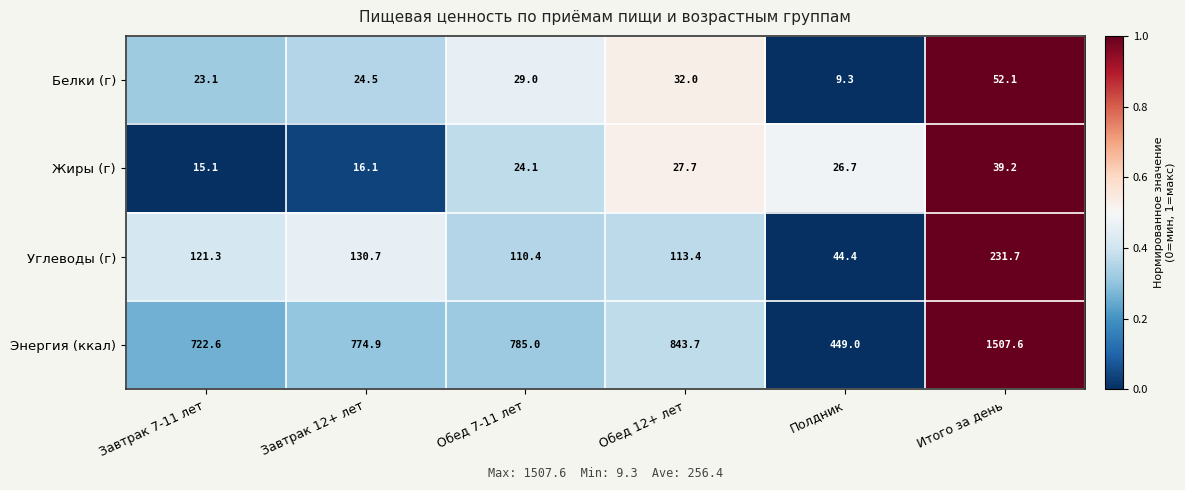

Reading left to right, what are all the values shown in this chart?

Белки (г): 23.1	24.5	29.0	32.0	9.3	52.1
Жиры (г): 15.1	16.1	24.1	27.7	26.7	39.2
Углеводы (г): 121.3	130.7	110.4	113.4	44.4	231.7
Энергия (ккал): 722.6	774.9	785.0	843.7	449.0	1507.6